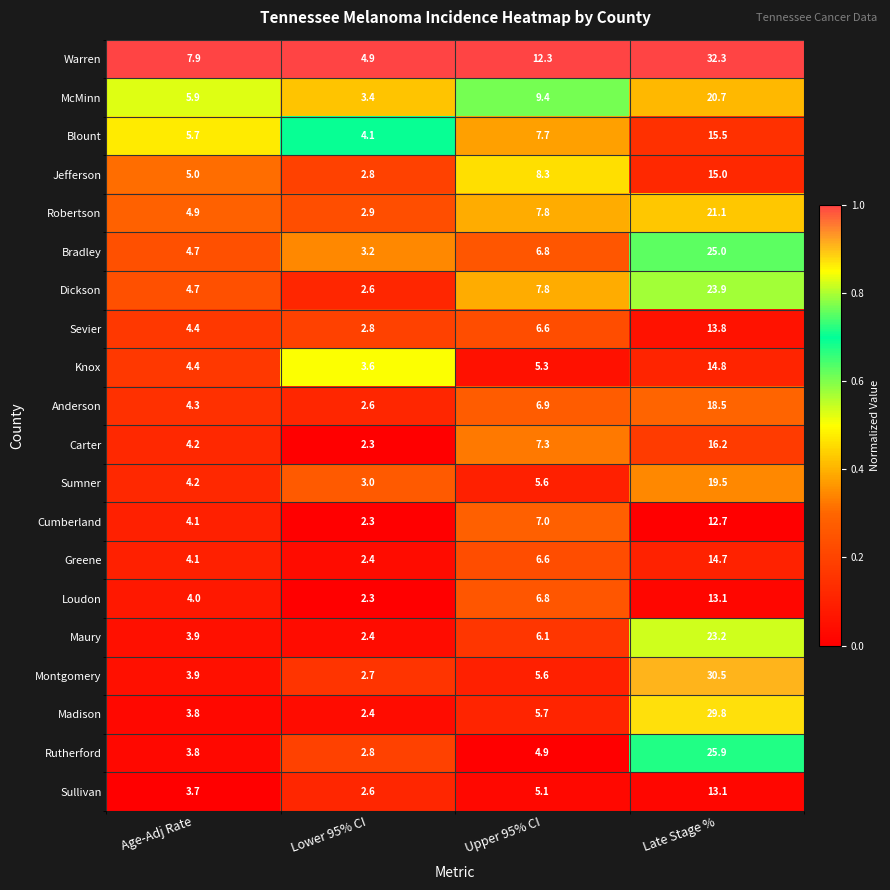

At which category does the chart reach its minimum across all series?

Lower 95% CI